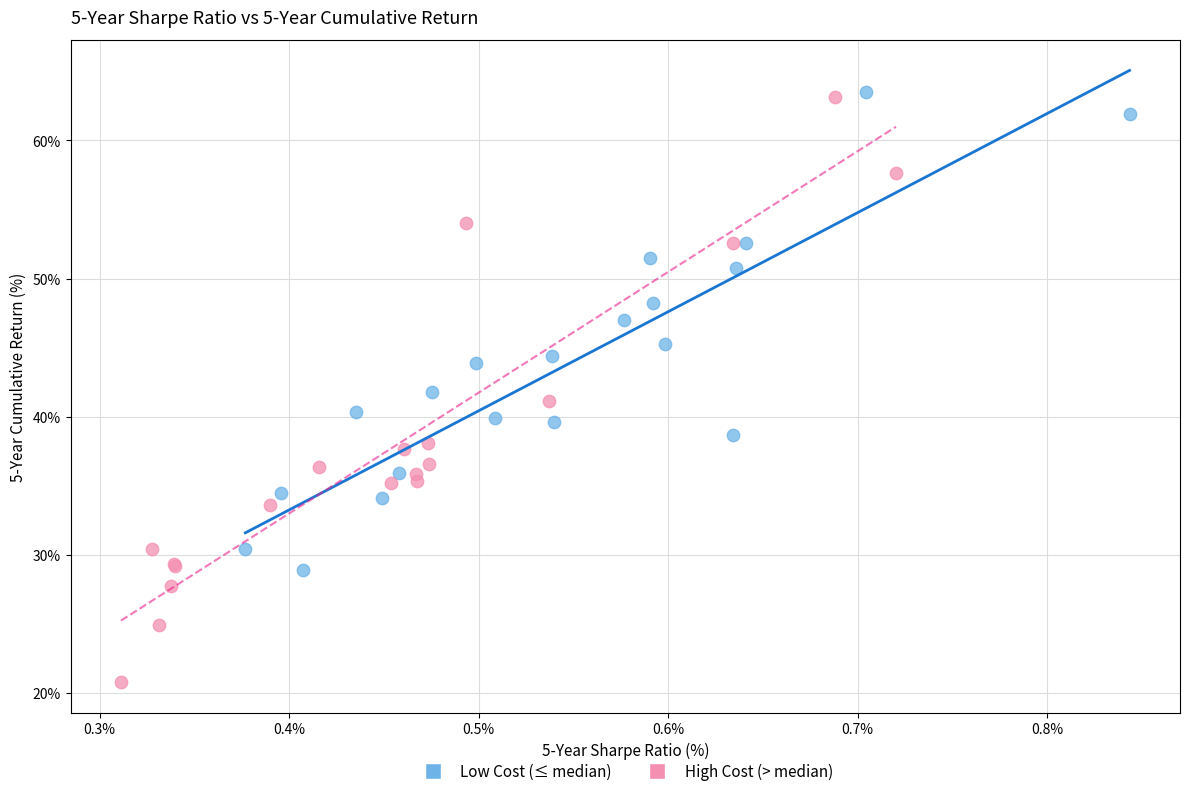

Which series reaches the minimum Y coordinate?

High Cost (> median)